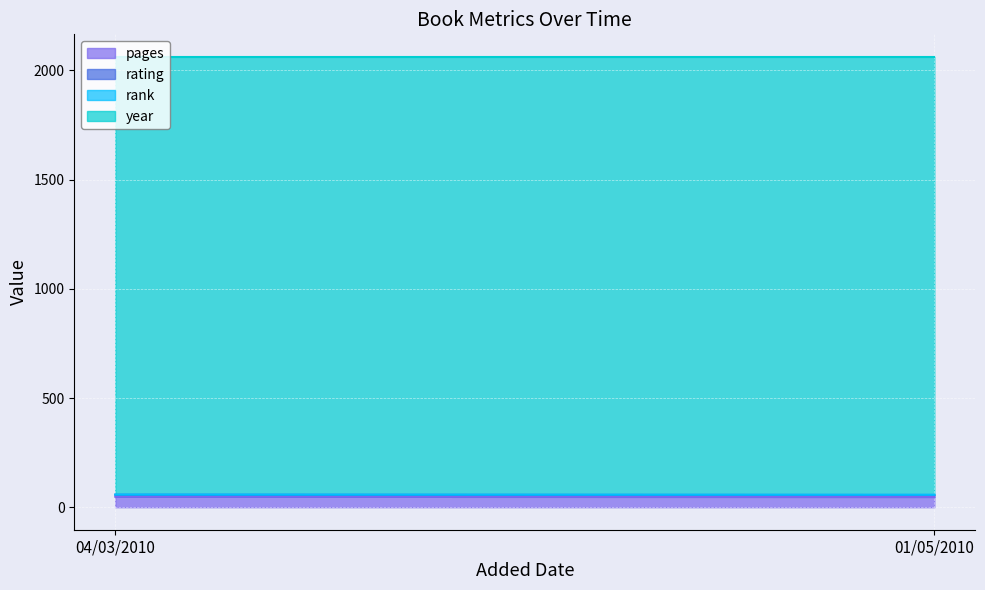

Reading right to left, extract all data points from this chart.

pages: 47	48
rating: 9	9
rank: 1	1
year: 2005	2004